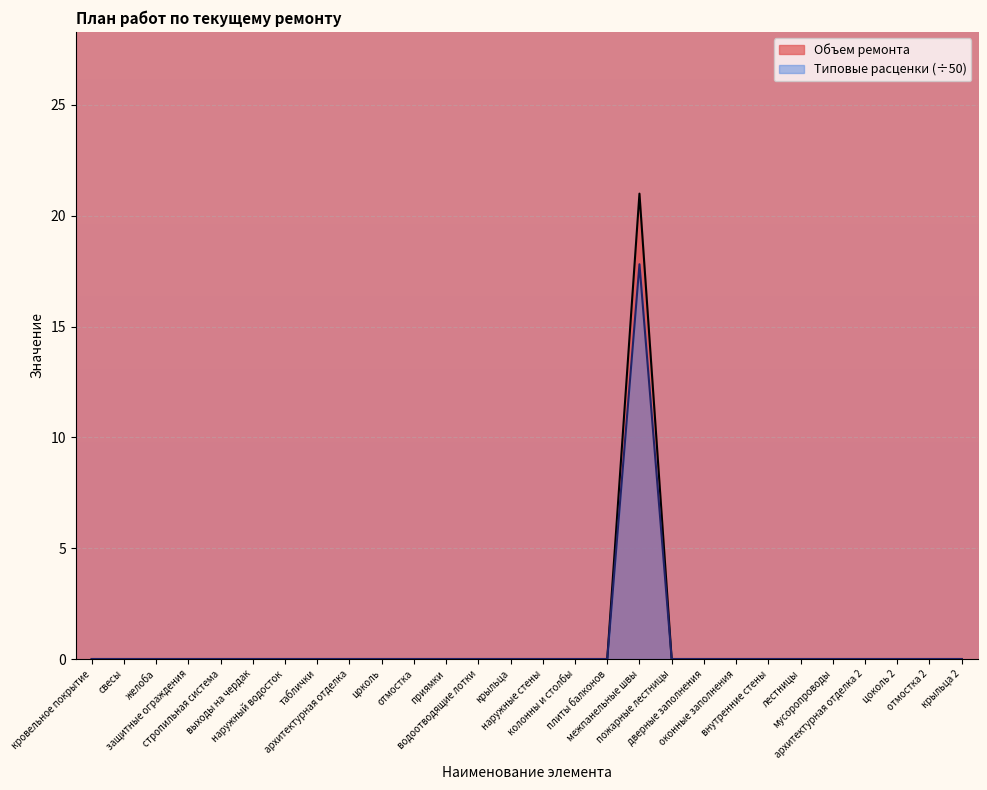

What is the difference between the maximum and second lowest values in the Объем ремонта series?

21.0